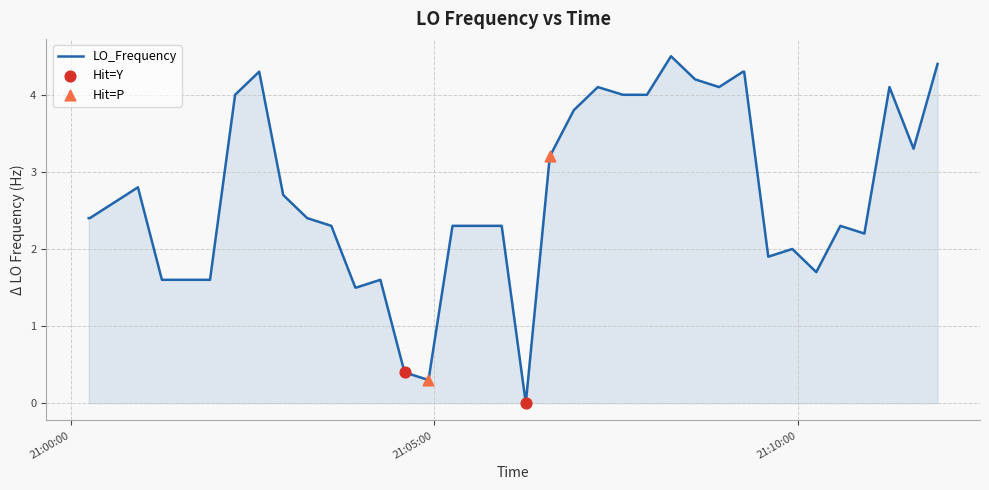

What is the maximum value shown in the chart?

4.5